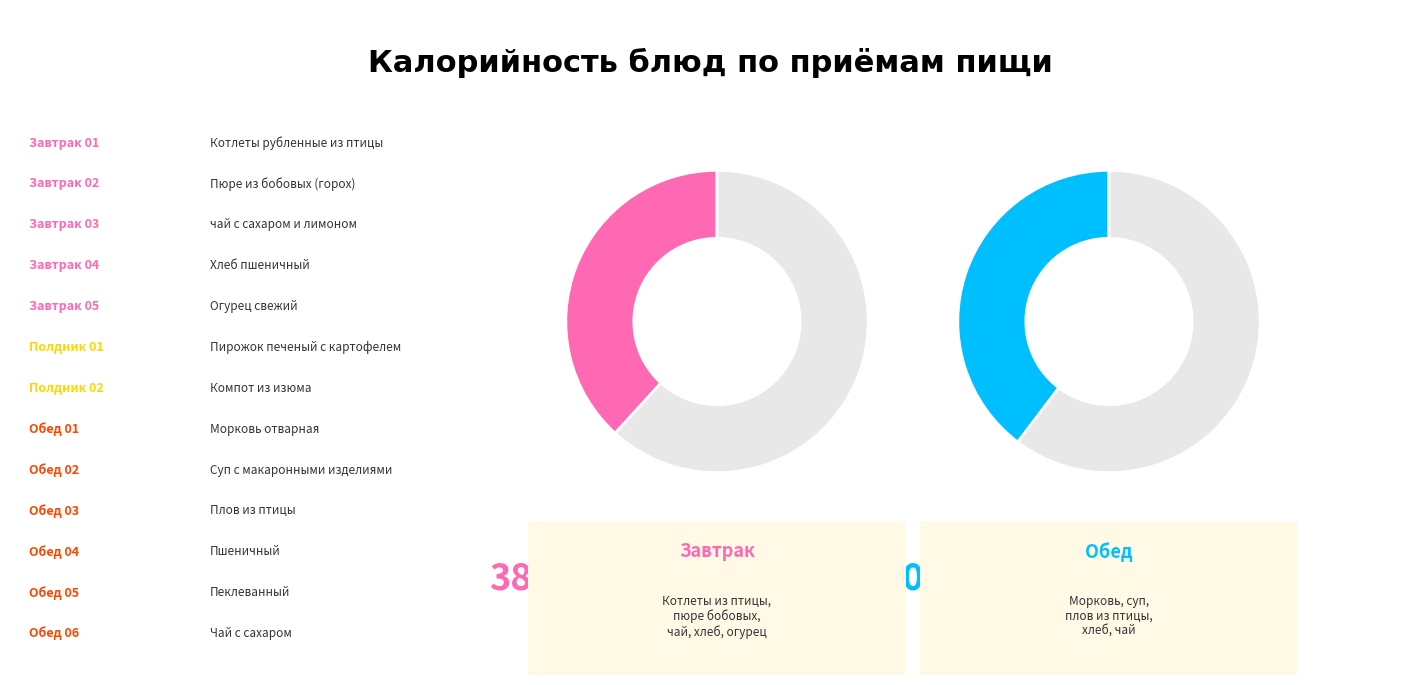

To the nearest percent, what portion does Пшеничный represent?

6%